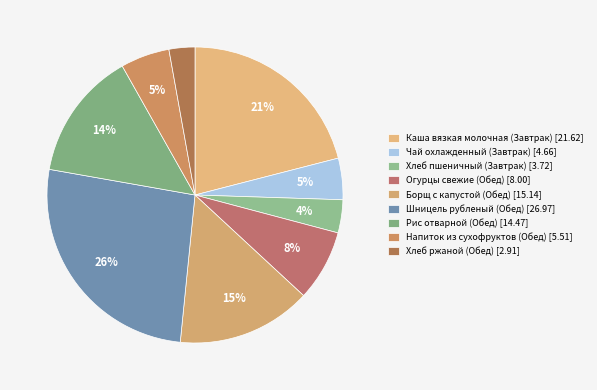

True or false: Хлеб ржаной (Обед) accounts for 10% of the total.

False